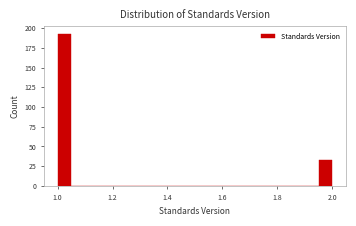

Read against the x-axis, roughly where is the centre of the tallest bar?

1.02